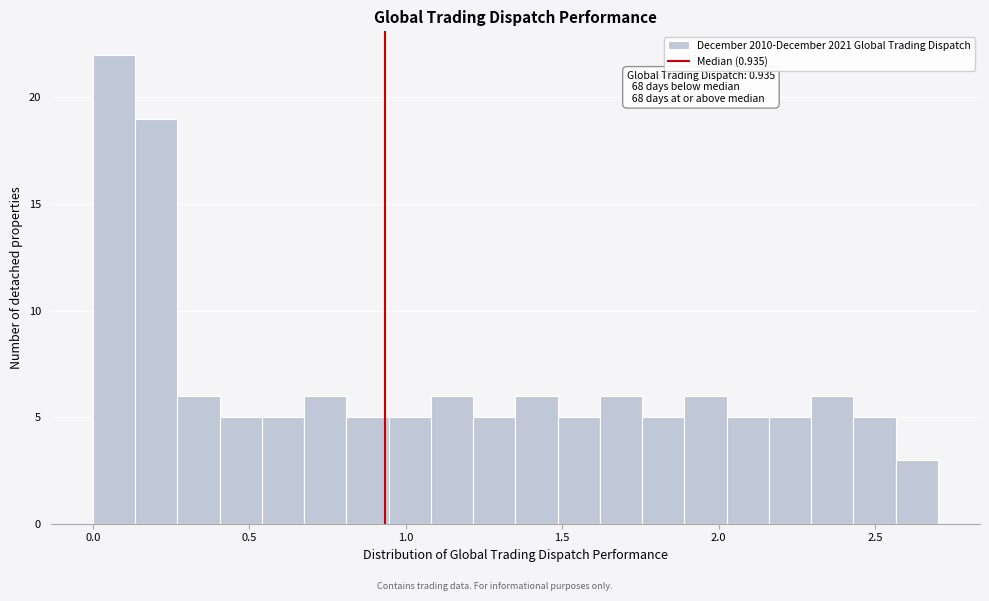

Read against the x-axis, roughly where is the centre of the tallest bar?

0.05